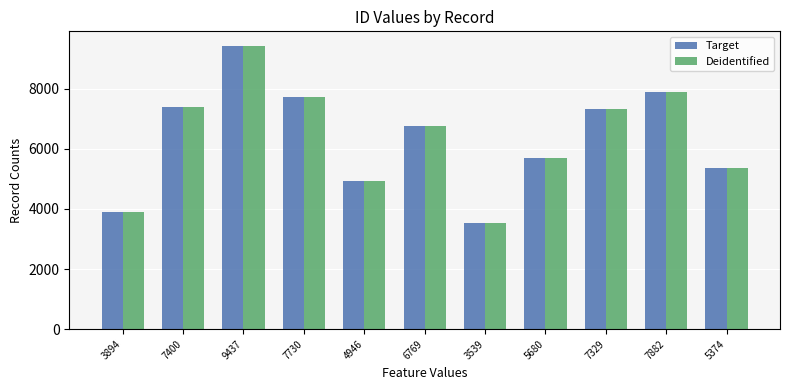

At which label does Deidentified reach its minimum?

3539